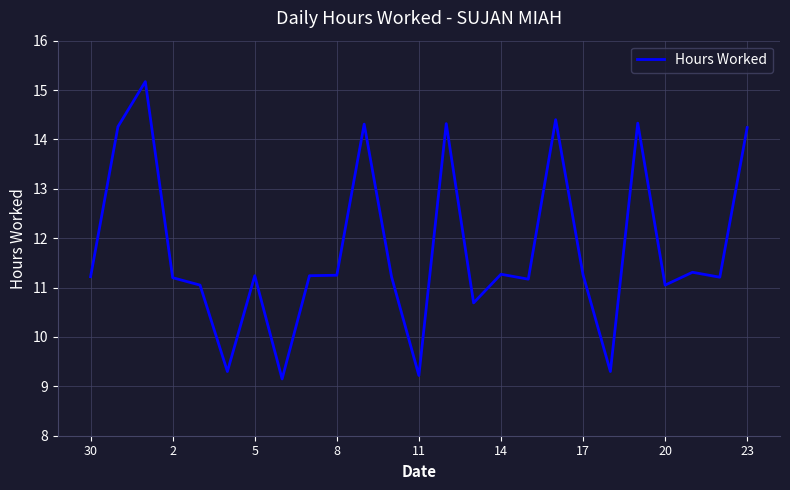

What is the difference between the maximum and minimum values?

6.0